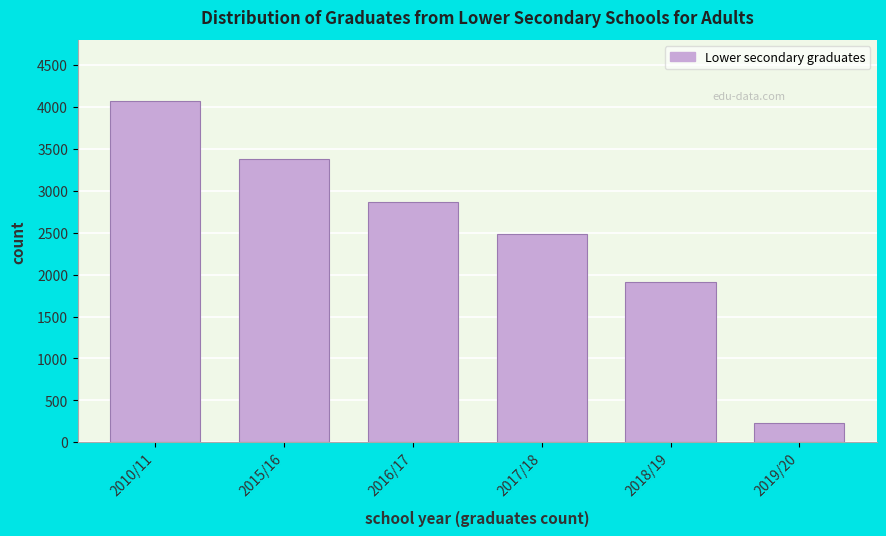

Reading left to right, what are all the values shown in this chart?

2010/11=4067	2015/16=3381	2016/17=2872	2017/18=2490	2018/19=1913	2019/20=235